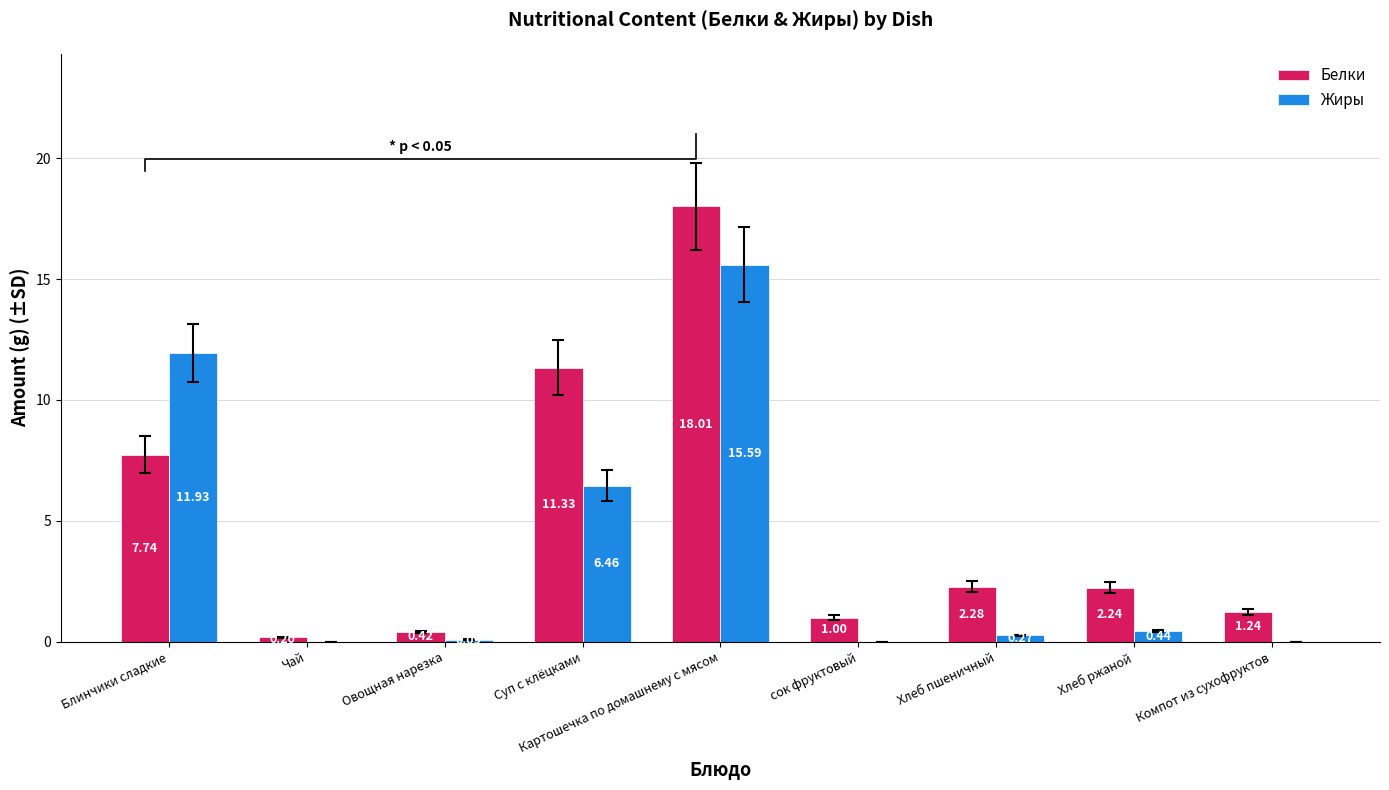

What is the difference between the highest and lowest values at Картошечка по домашнему с мясом?

2.4